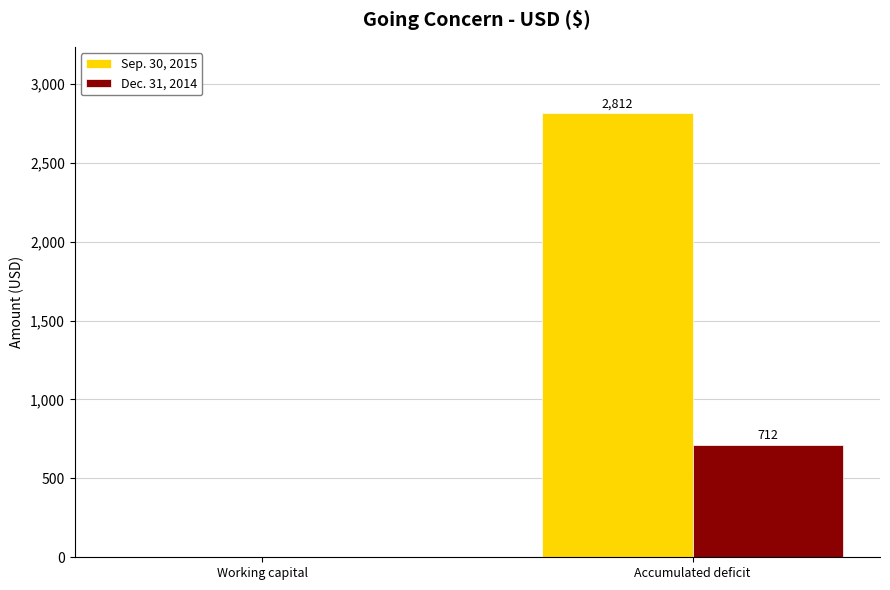

Between Working capital and Accumulated deficit, which series saw the biggest shift?

Sep. 30, 2015